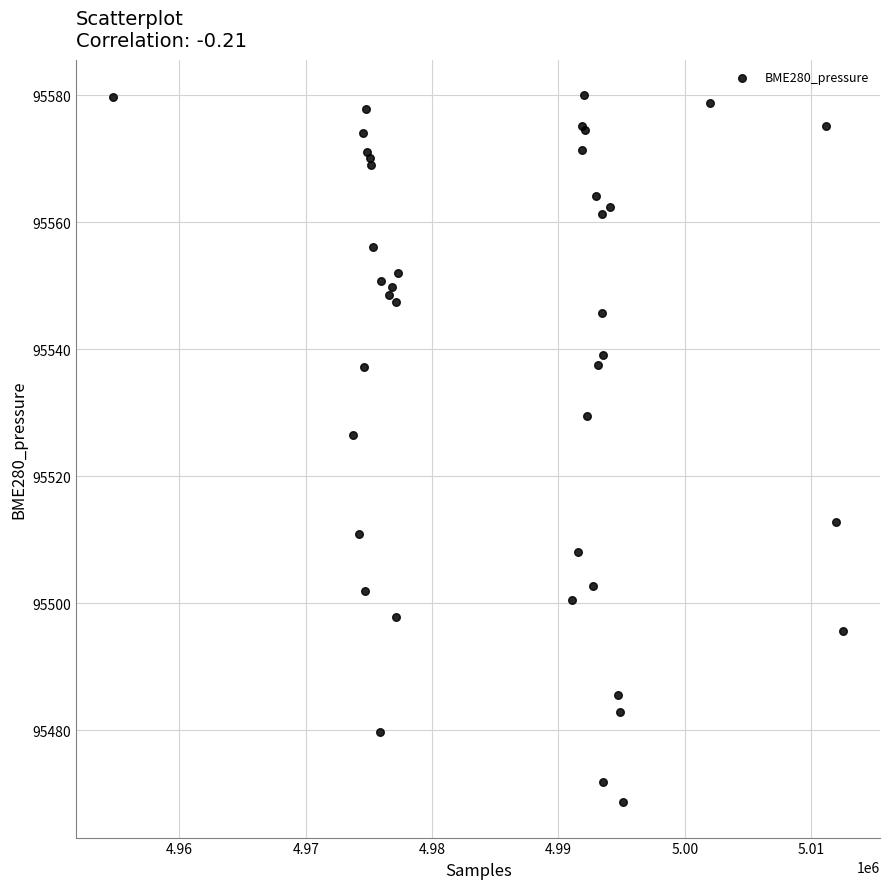

What Y value in the scatter plot is closest to 95524?

95526.5